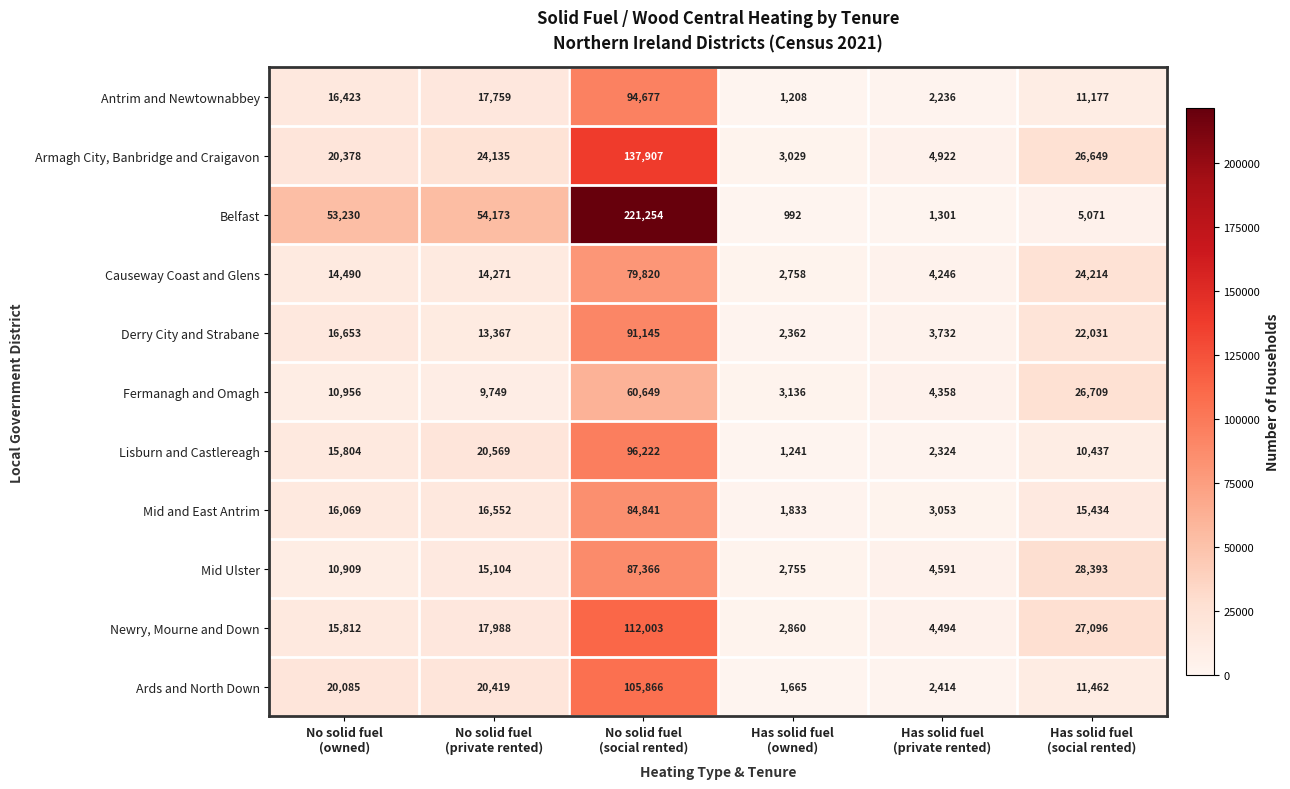

List the series in order of their peak value, lowest first.

Fermanagh and Omagh, Causeway Coast and Glens, Mid and East Antrim, Mid Ulster, Derry City and Strabane, Antrim and Newtownabbey, Lisburn and Castlereagh, Ards and North Down, Newry, Mourne and Down, Armagh City, Banbridge and Craigavon, Belfast